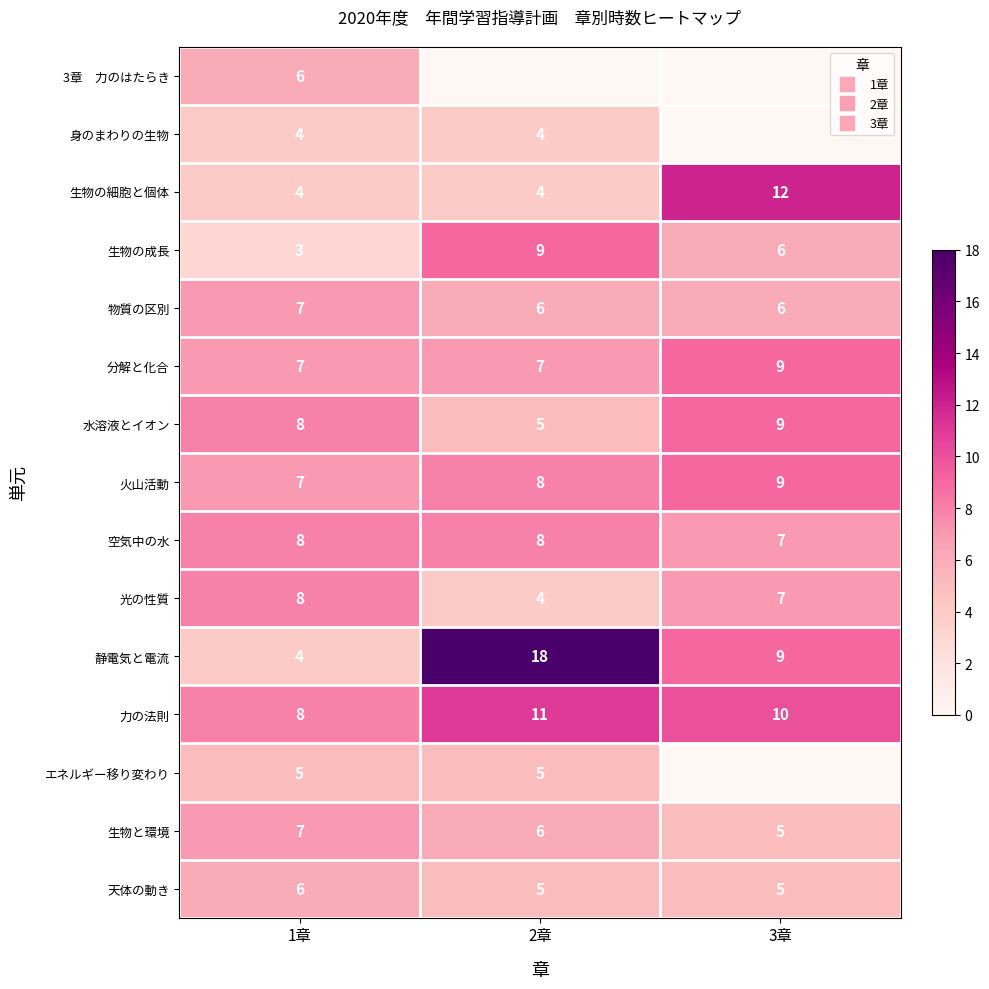

What is the difference between the highest and lowest values at 3章?

12